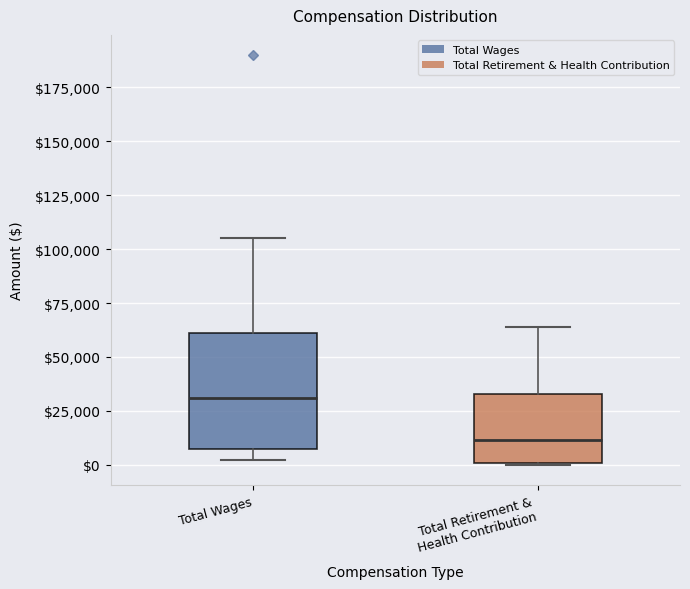

Where does the median line of the box for Total Wages sit on the y-axis? The values are not printed on the chart, so give them approximately, as read against the axis.

30000